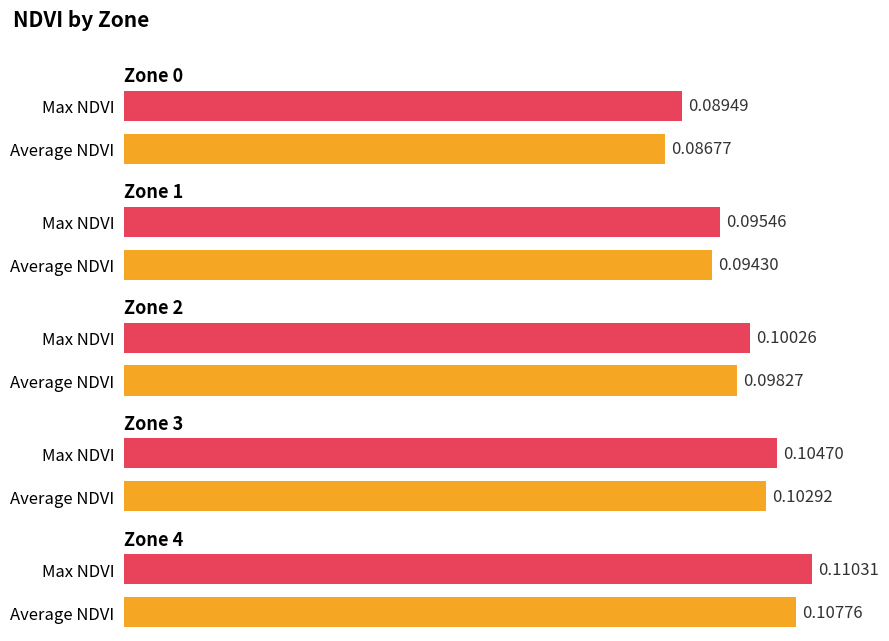

How many groups of bars are there?

5